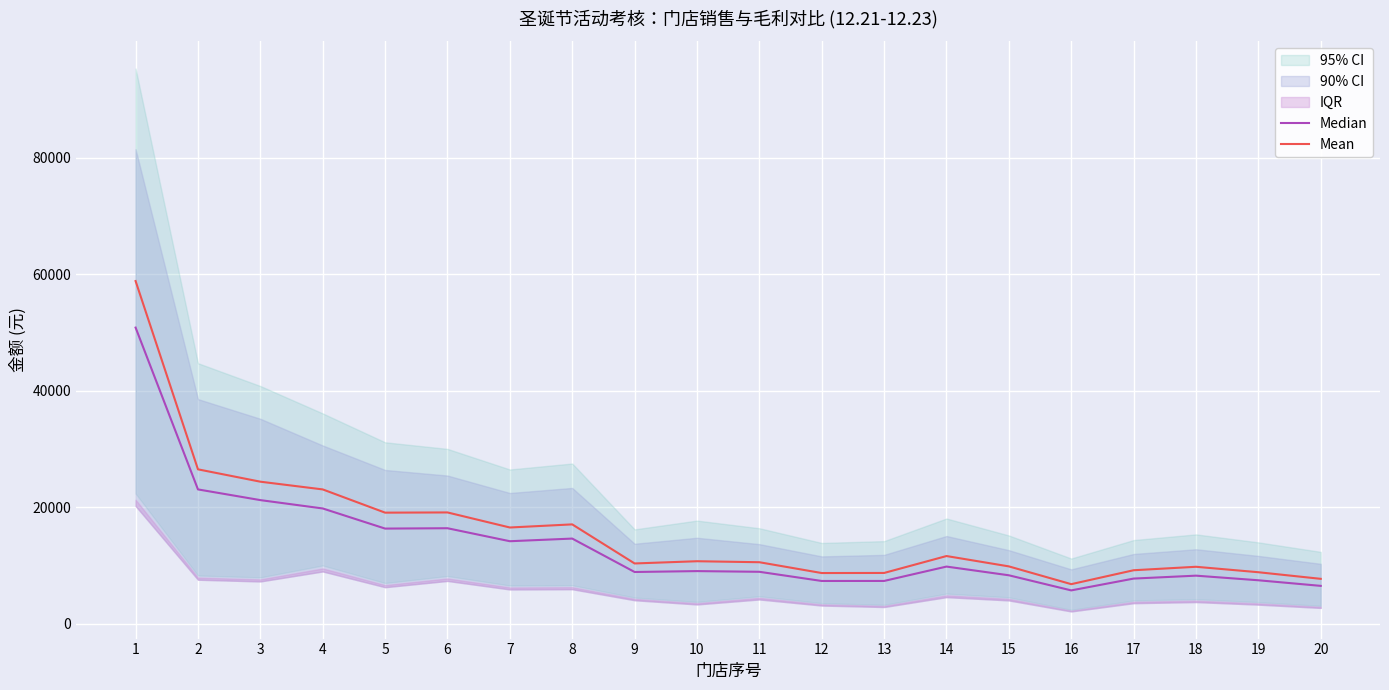

The value of Median at 12 is 11596.9. True or false?

False